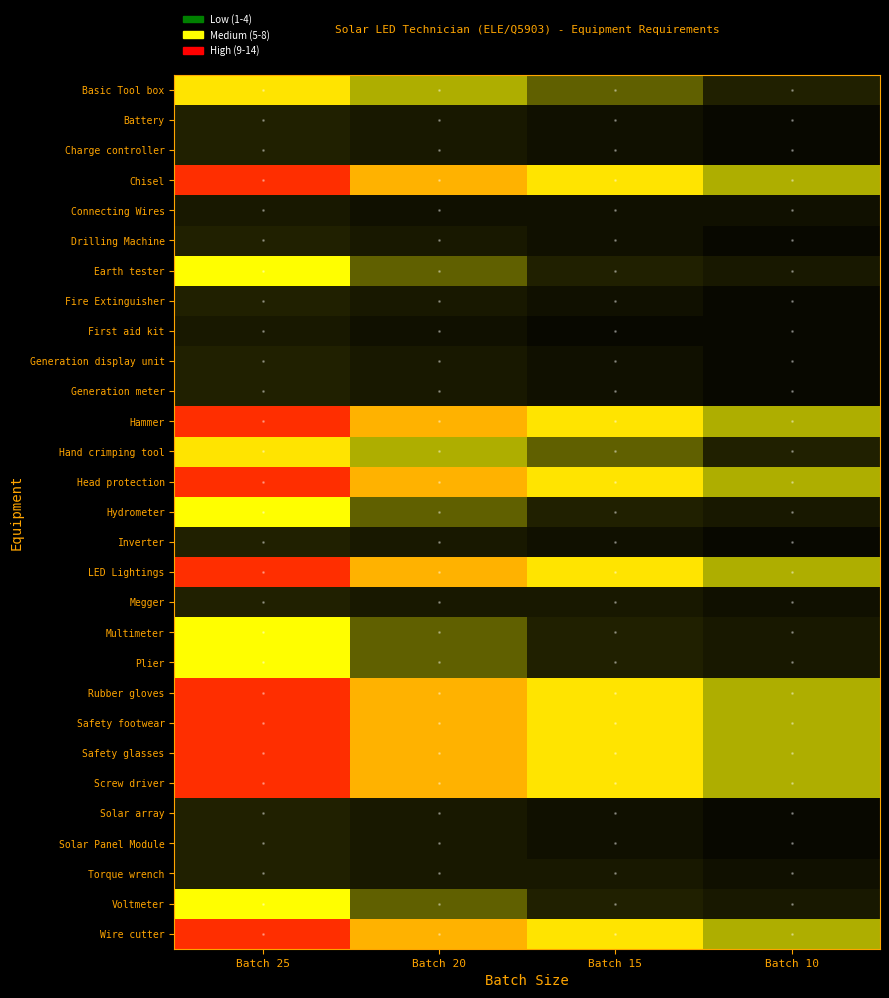

What is the difference between the highest and lowest values at Batch 25?

10